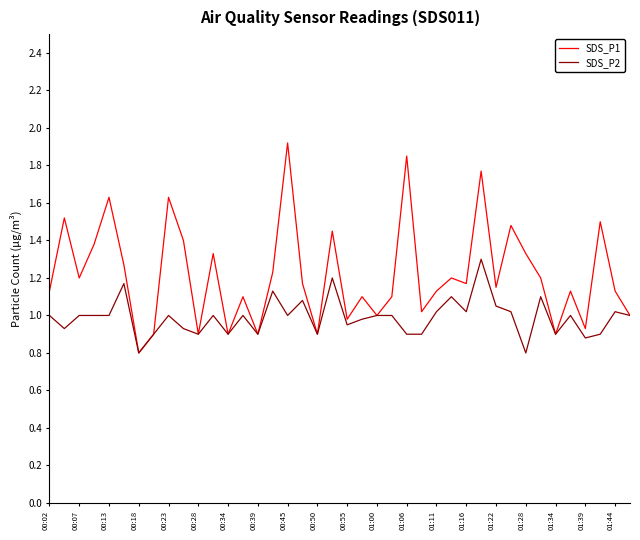

Which series has the widest spread of values?

SDS_P1